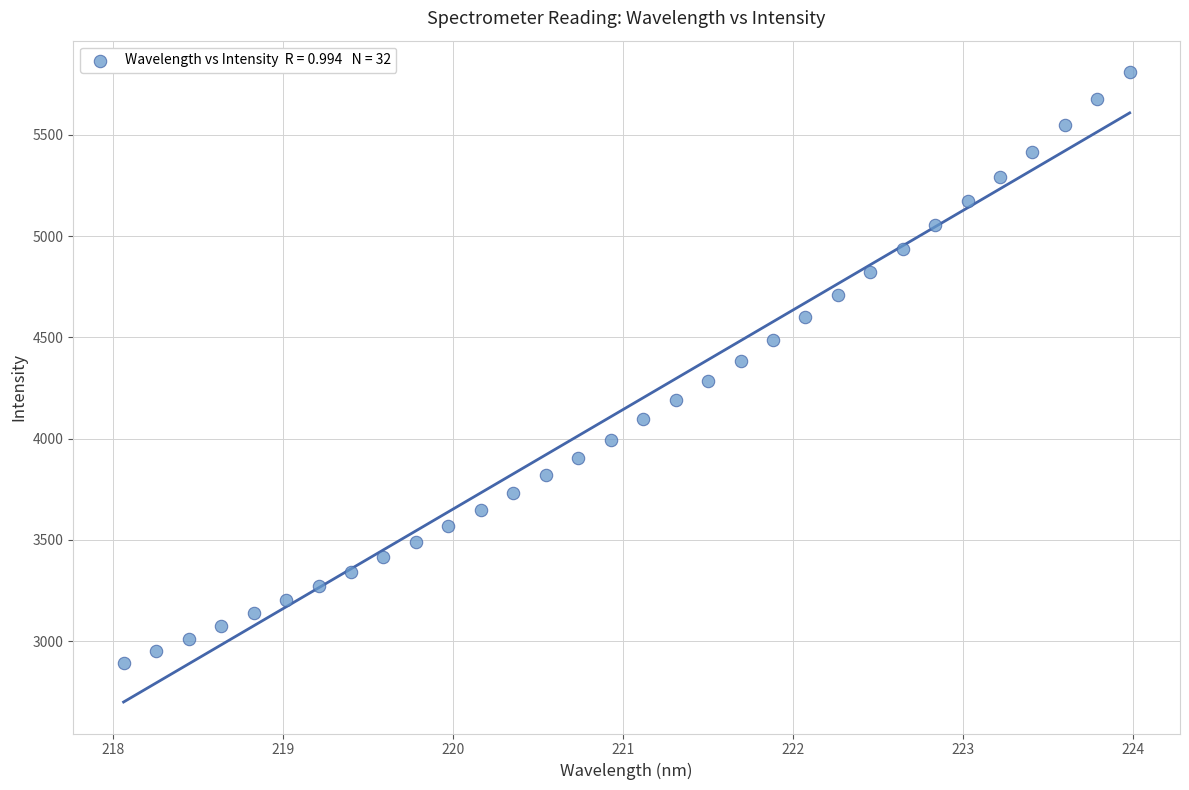

What is the range of Y values (max minus min)?

2916.2